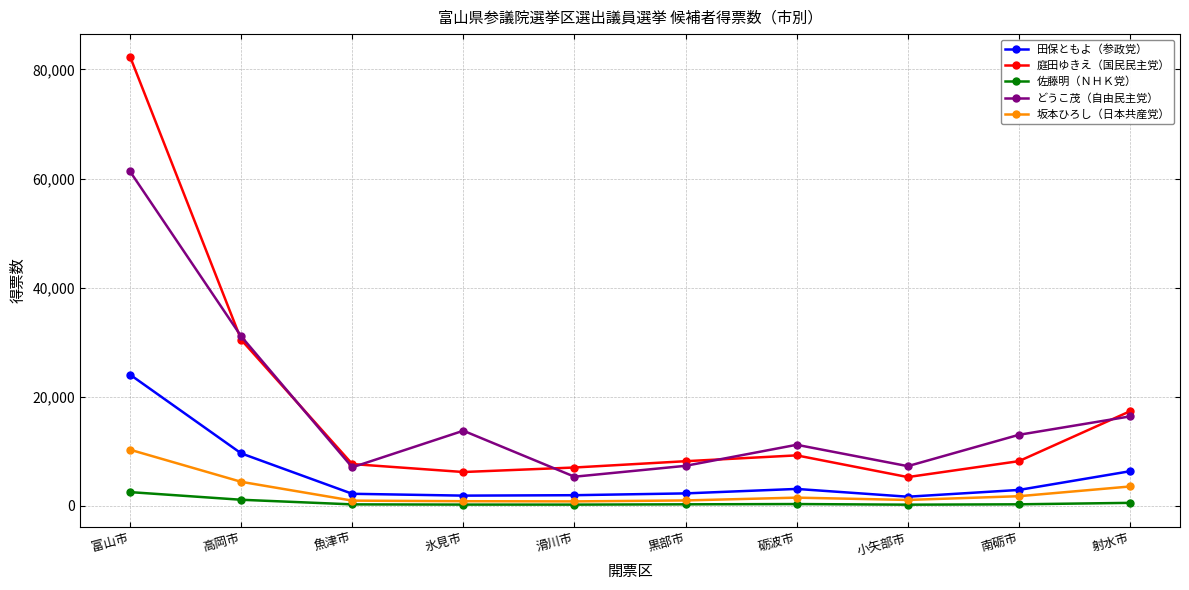

True or false: どうこ茂（自由民主党） and 田保ともよ（参政党） intersect in this chart.

False